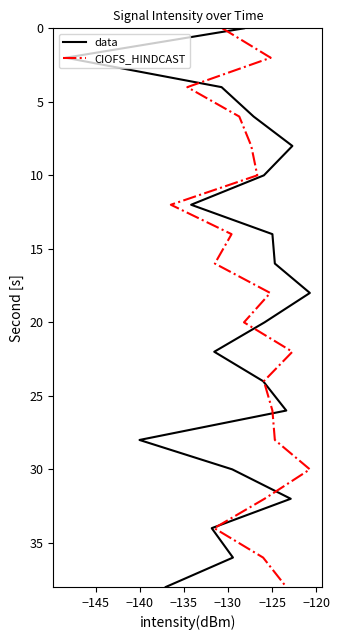

The value of CIOFS_HINDCAST at 16 is 45. True or false?

False